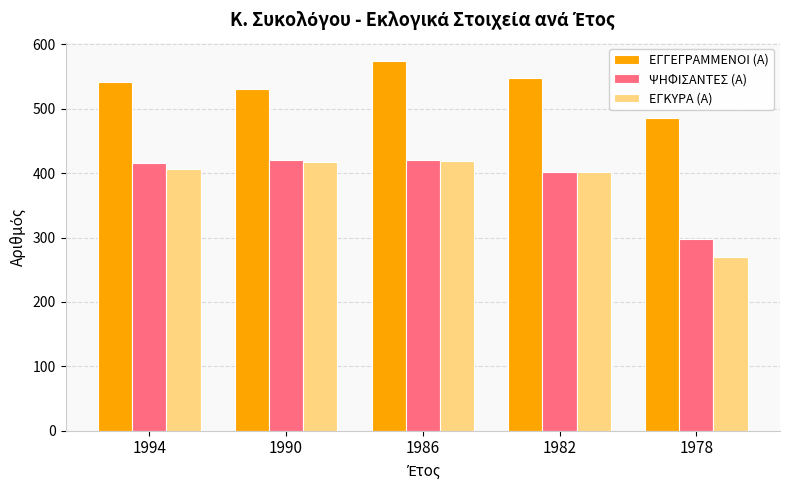

What is the difference between the highest and lowest values at 1982?

147